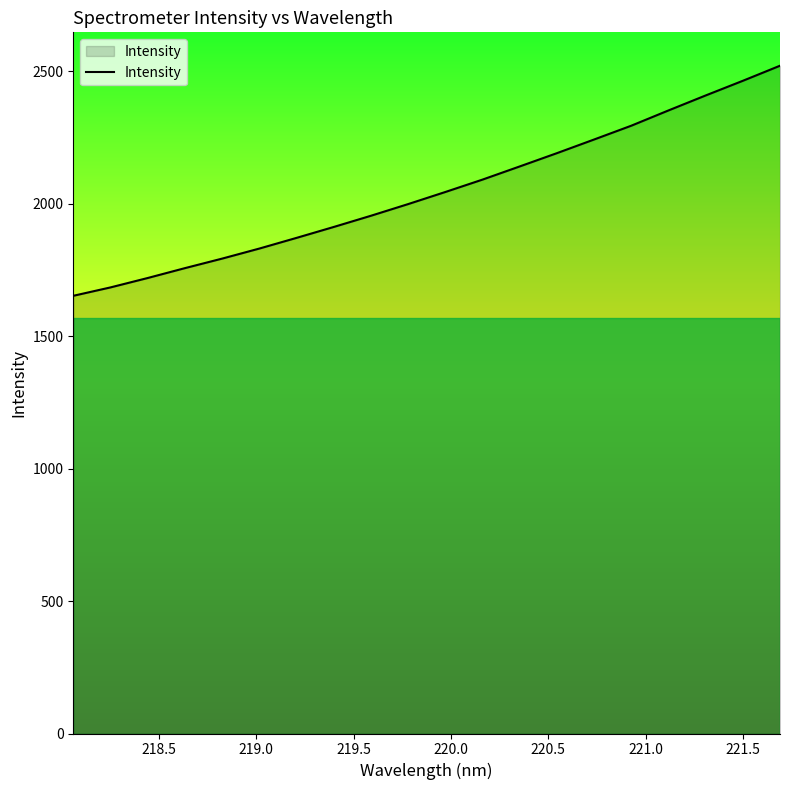

What is the difference between the maximum and minimum values?

868.8